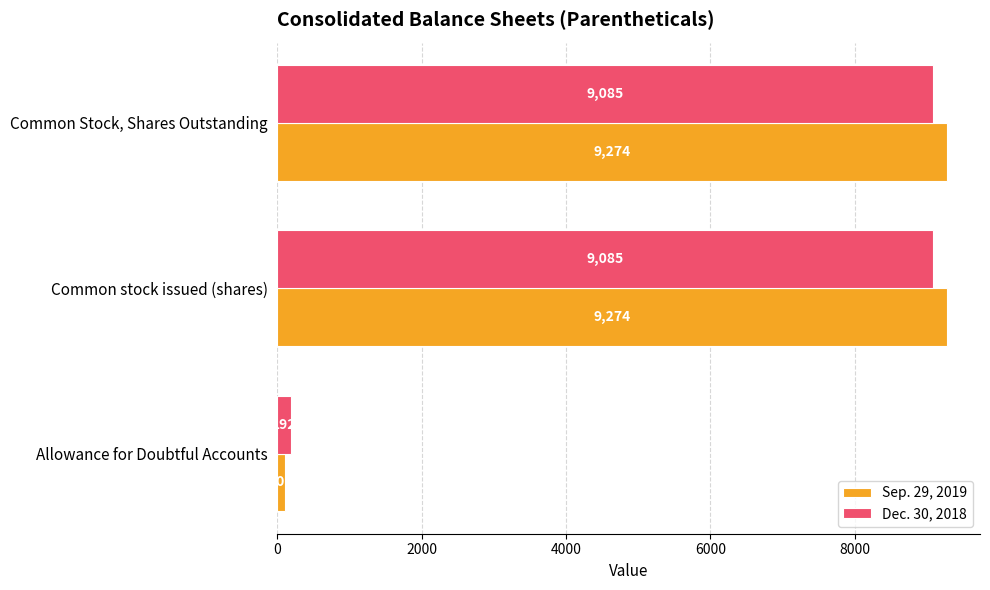

Is the value of Dec. 30, 2018 at Allowance for Doubtful Accounts greater than the value of Sep. 29, 2019 at Allowance for Doubtful Accounts?

Yes